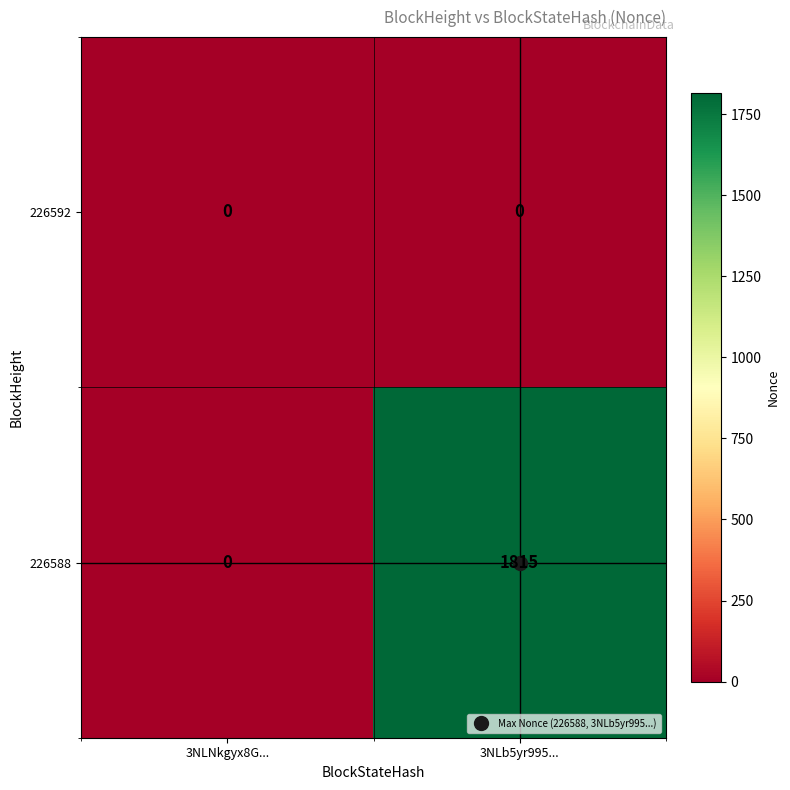

Which series has the widest spread of values?

226588